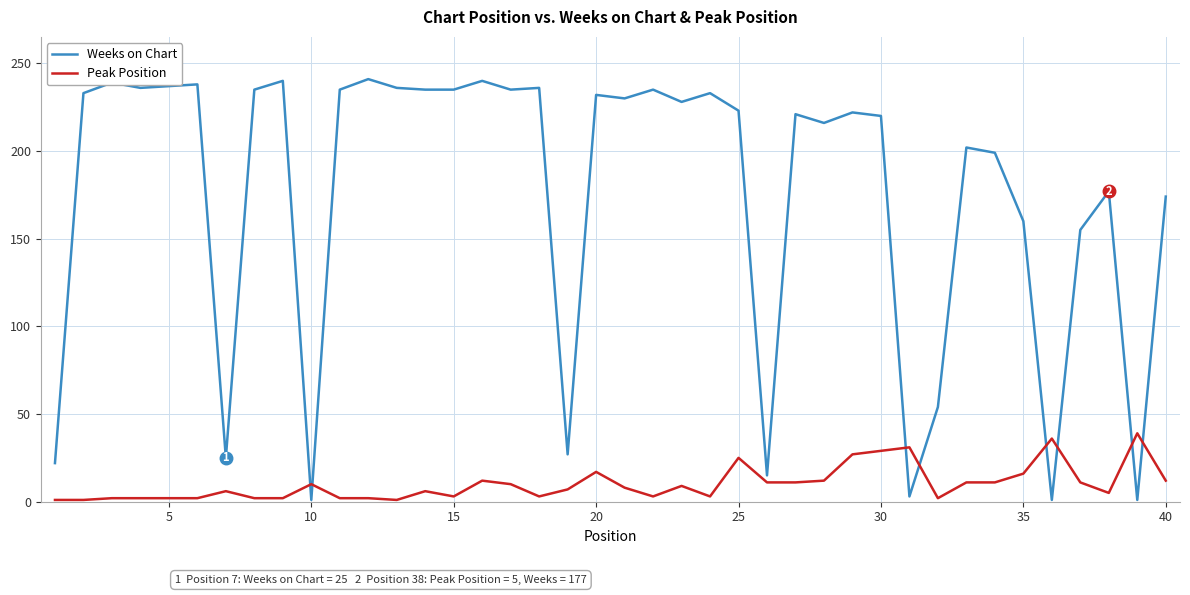

Which series ends up on top after the final intersection of Weeks on Chart and Peak Position?

Weeks on Chart